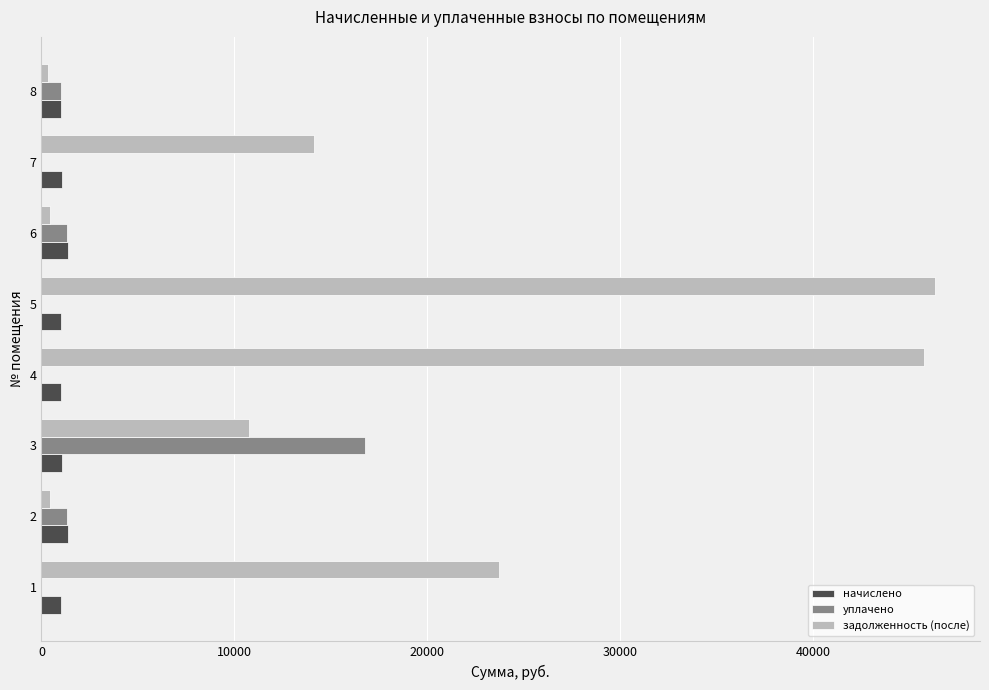

What is the highest value of the задолженность (после) series?

46351.9